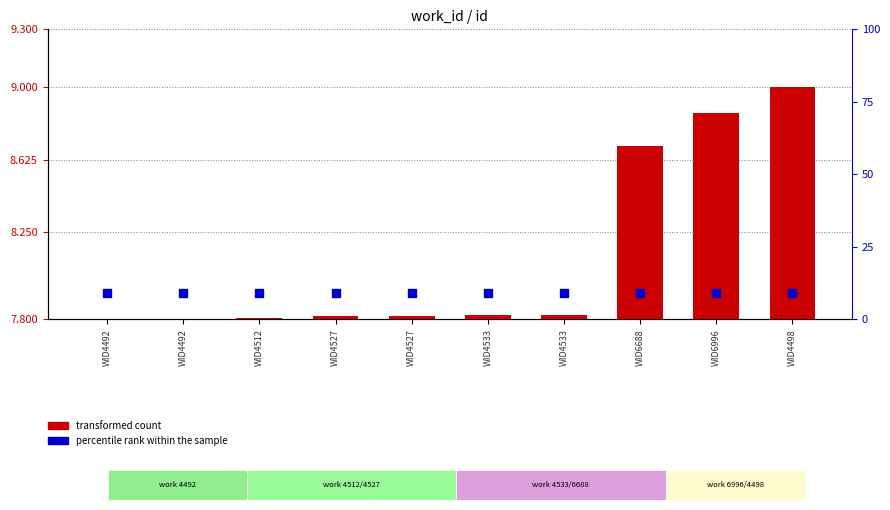

Which series has the largest total across all categories?

percentile rank within the sample